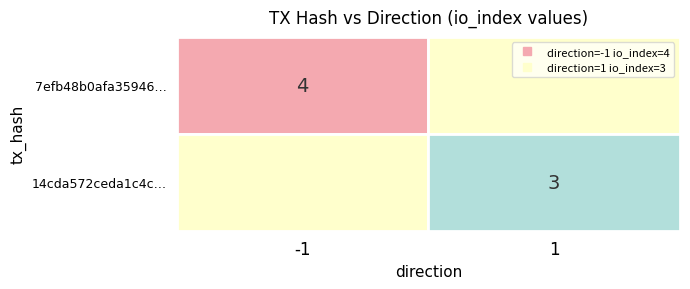

Between direction and io_index, which is larger?

io_index